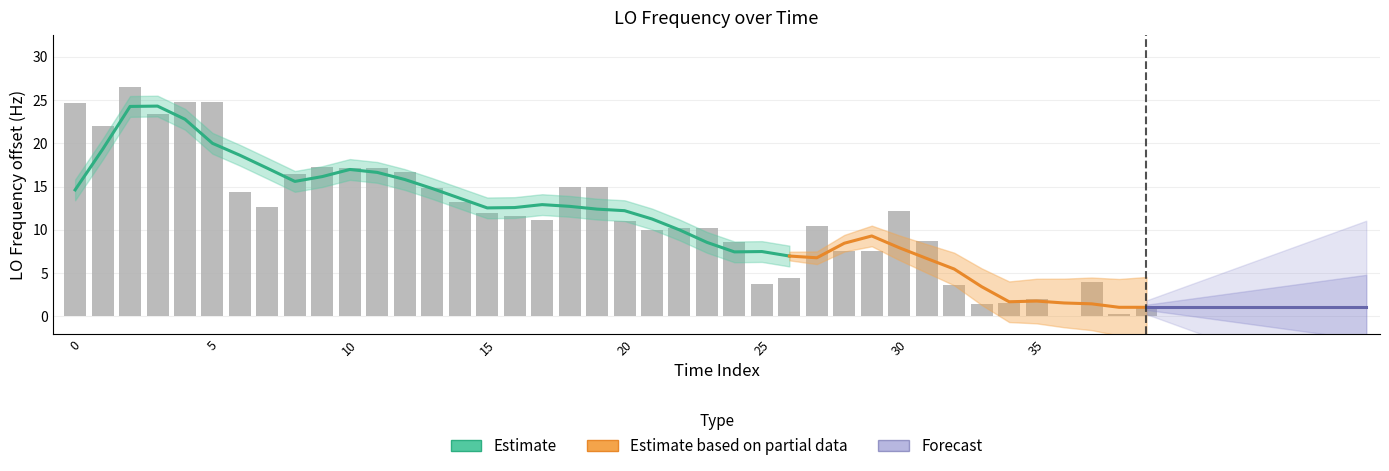

Are the bars horizontal?

No